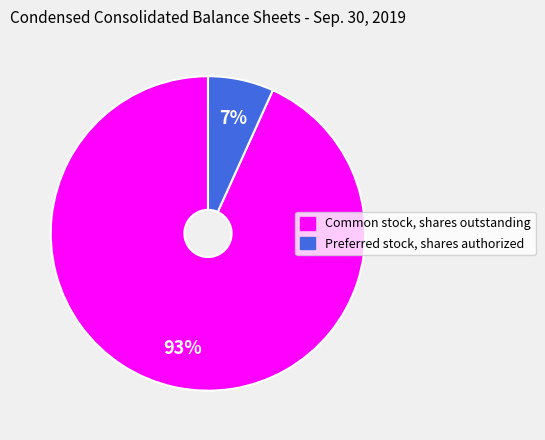

To the nearest percent, what is the average slice percentage?

50%